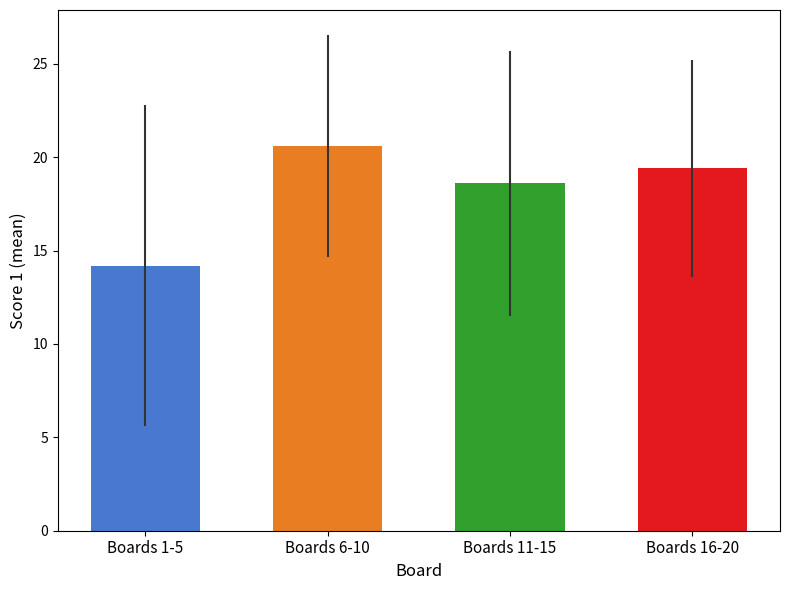

What value does the data have at Boards 1-5?

14.2